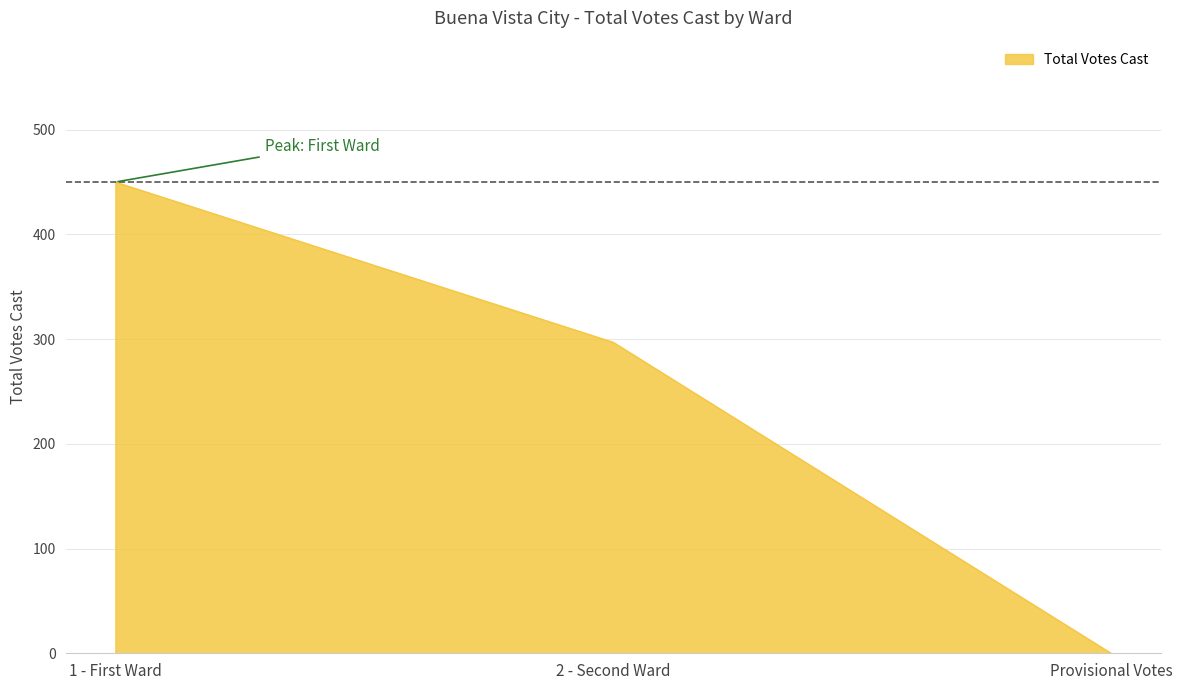

Reading left to right, extract all data points from this chart.

1 - First Ward=450	2 - Second Ward=297	Provisional Votes=0